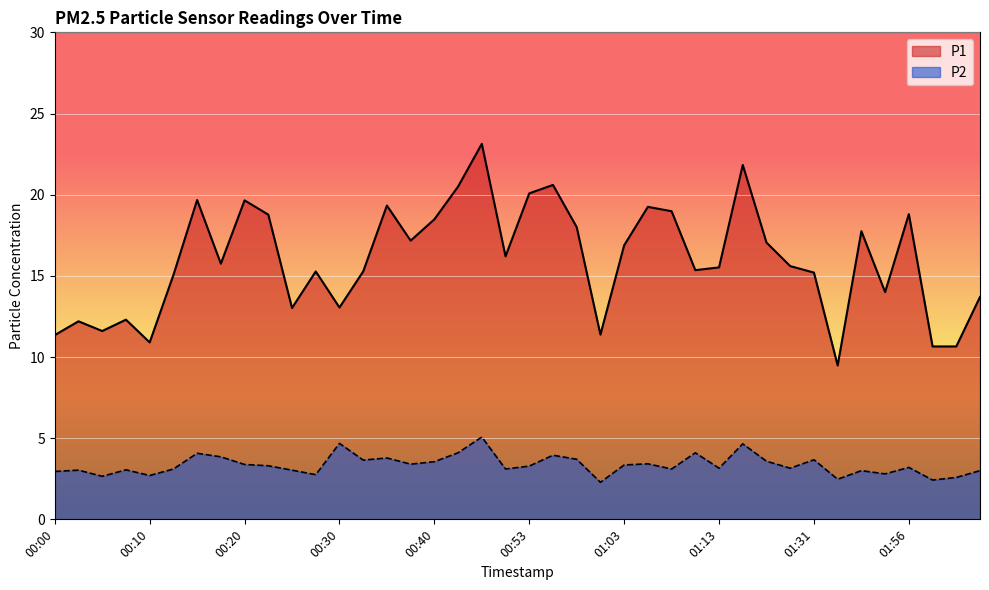

Rank the series by their average value, from highest to lowest.

P1, P2